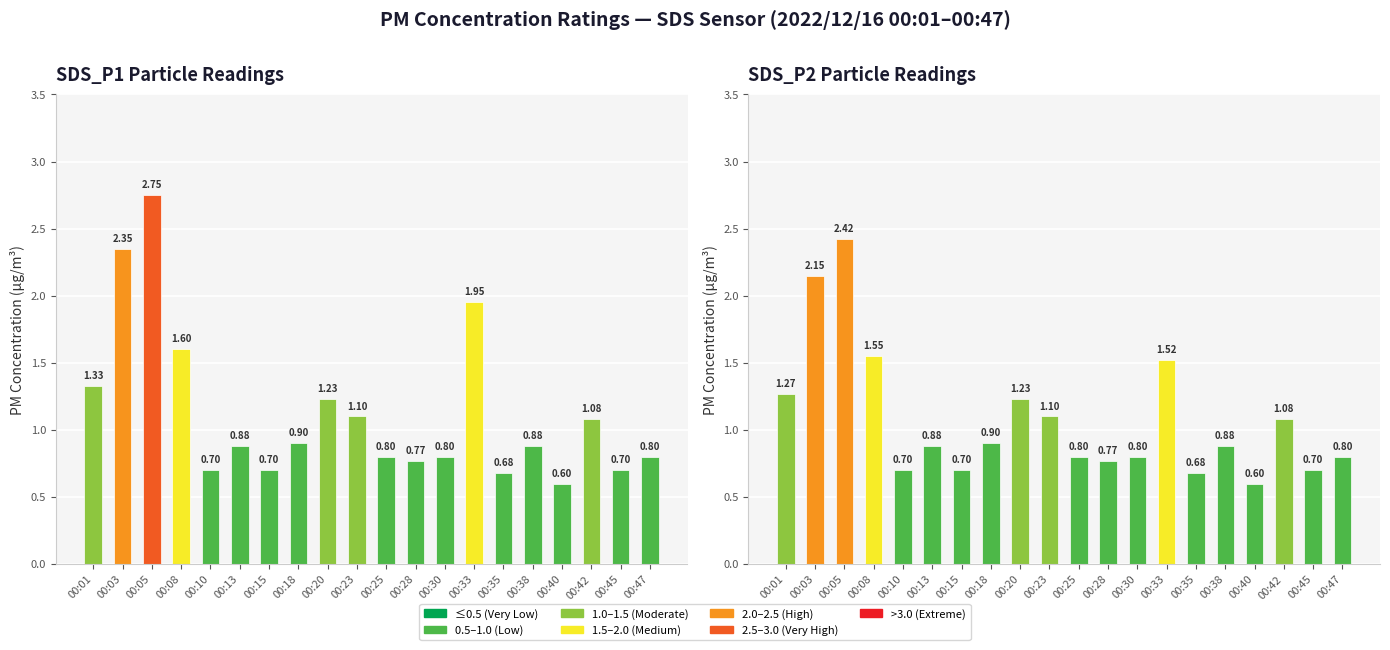

List the series in order of their overall mean, highest first.

SDS_P1, SDS_P2